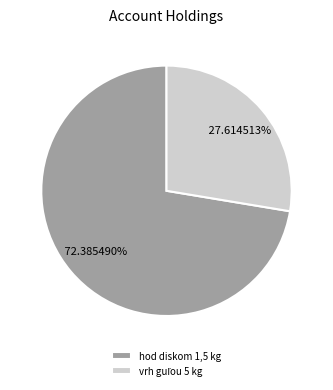

To the nearest percent, what is the average slice percentage?

50%